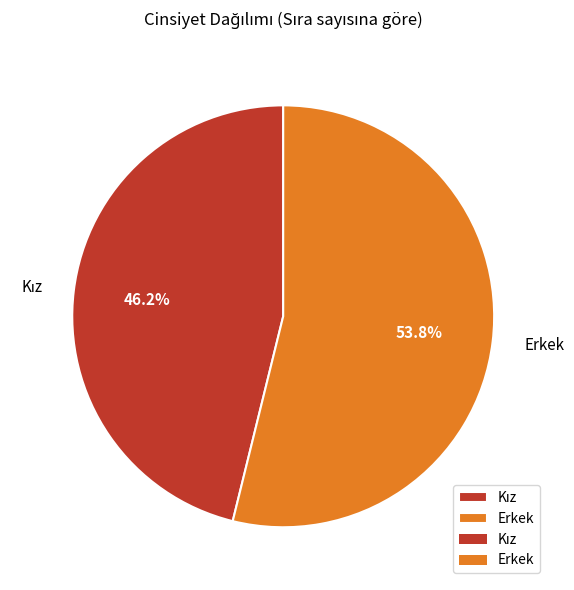

To the nearest percent, what is the average slice percentage?

50%